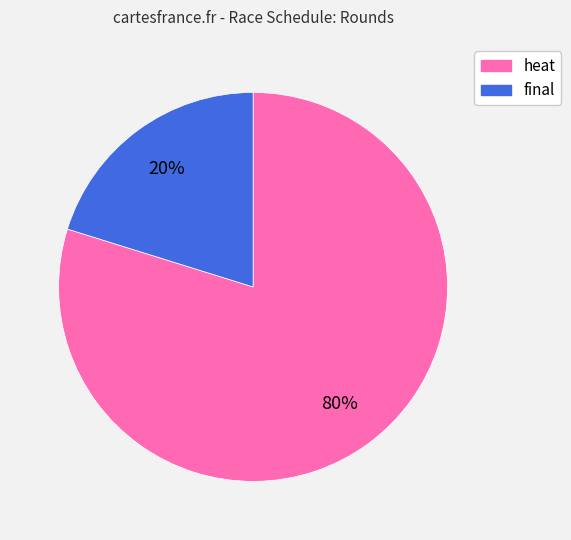

To the nearest percent, what is the combined percentage of final and heat?

100%